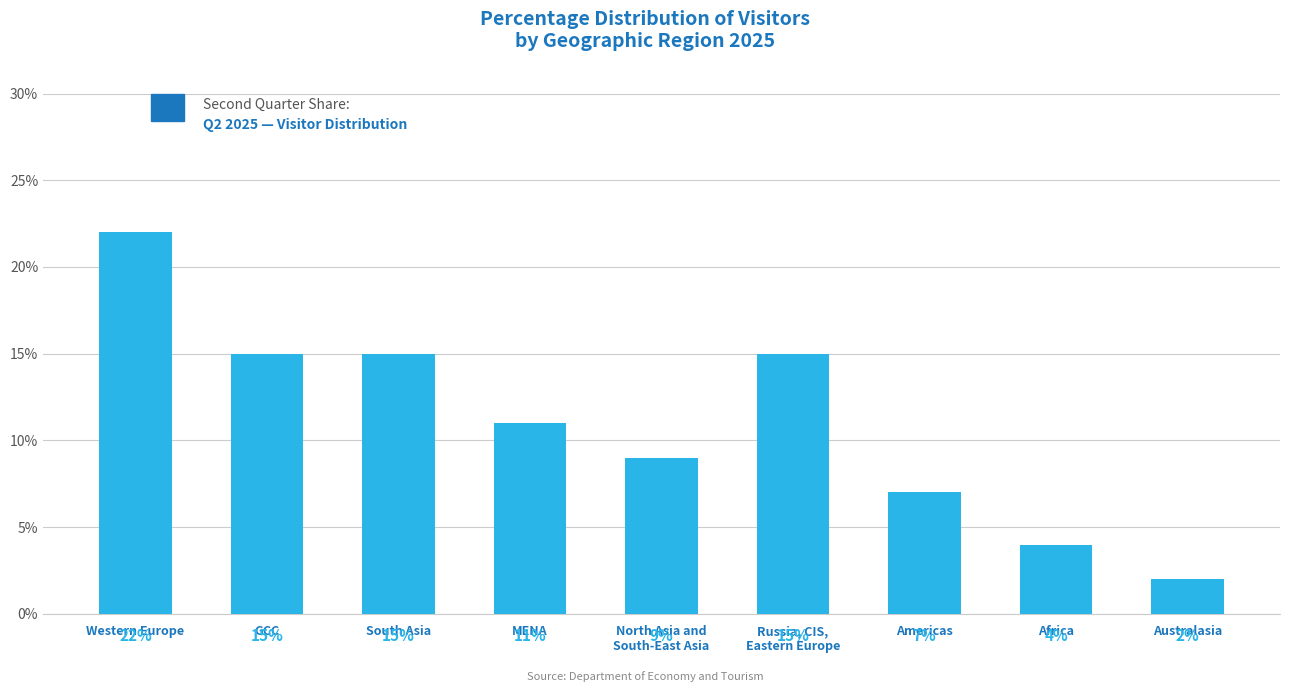

Does the chart contain any negative values?

No